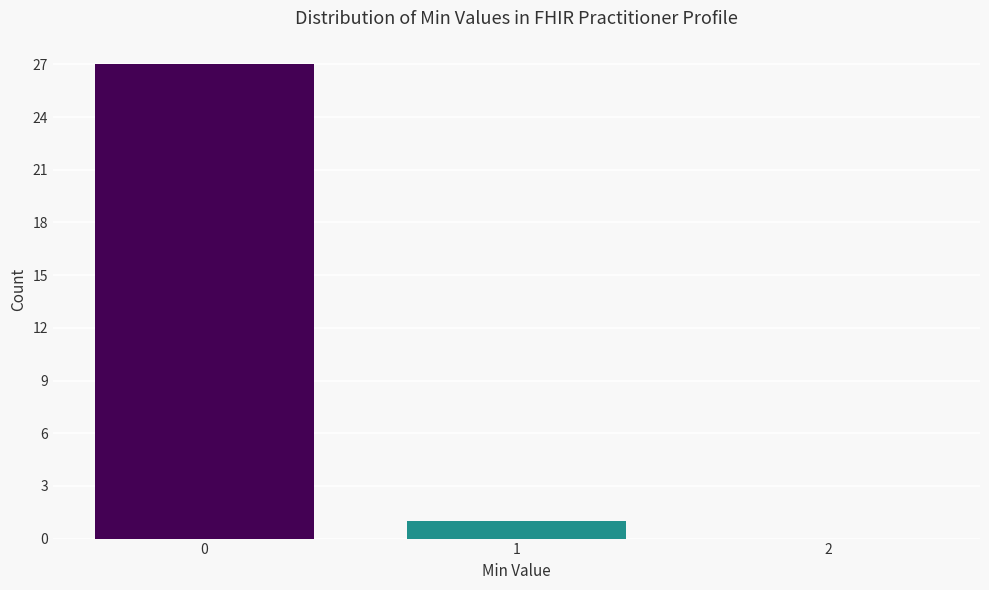

Reading right to left, transcribe all the data shown in this chart.

2=0	1=1	0=27